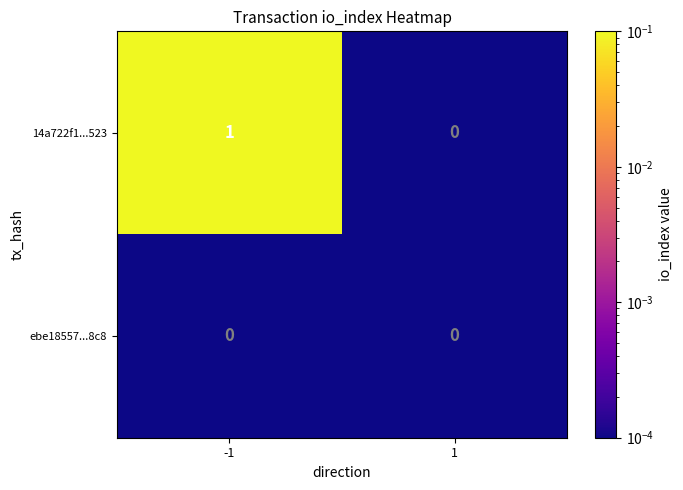

Which series has the largest range (max minus min)?

14a722f1...523